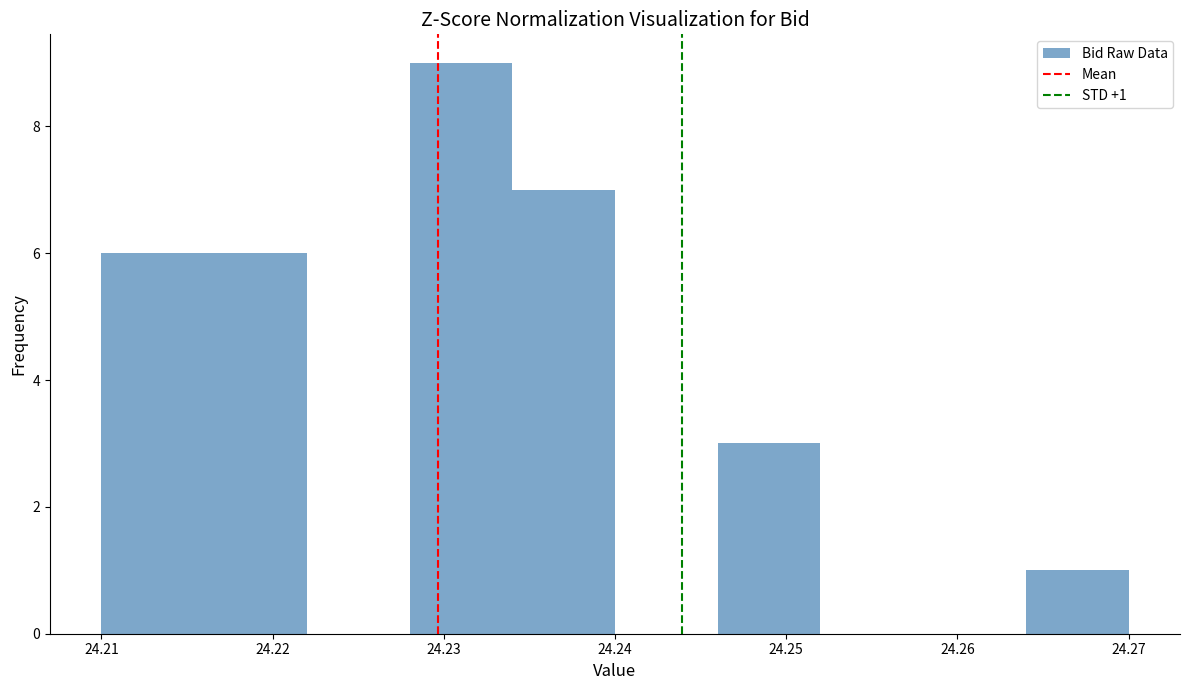

Which range on the x-axis has the tallest bar?

24.228 to 24.234